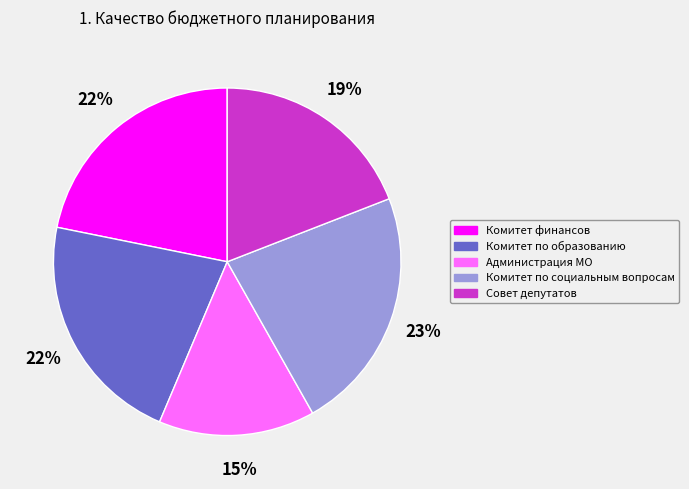

Which slice is the largest?

Комитет по социальным вопросам